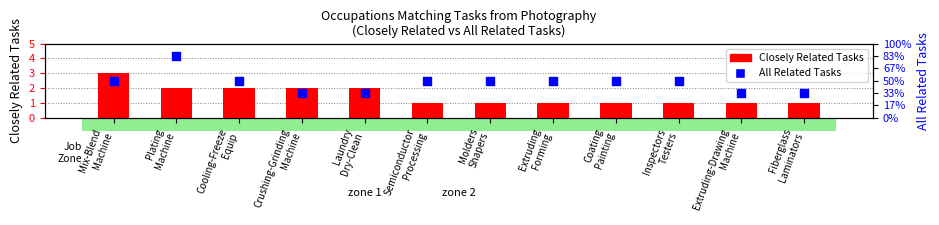

At how many categories does at least one series exceed 2?

8